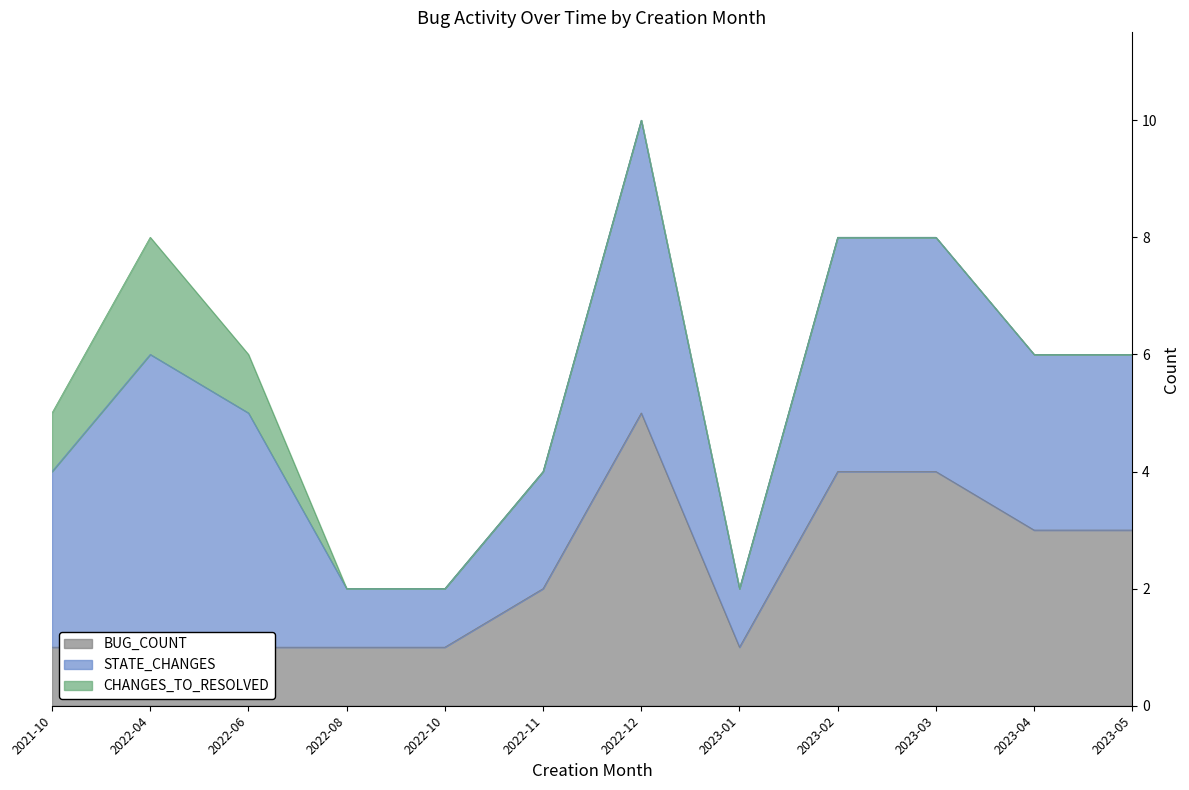

What is the difference between the BUG_COUNT values at 2022-11 and 2023-03?

2